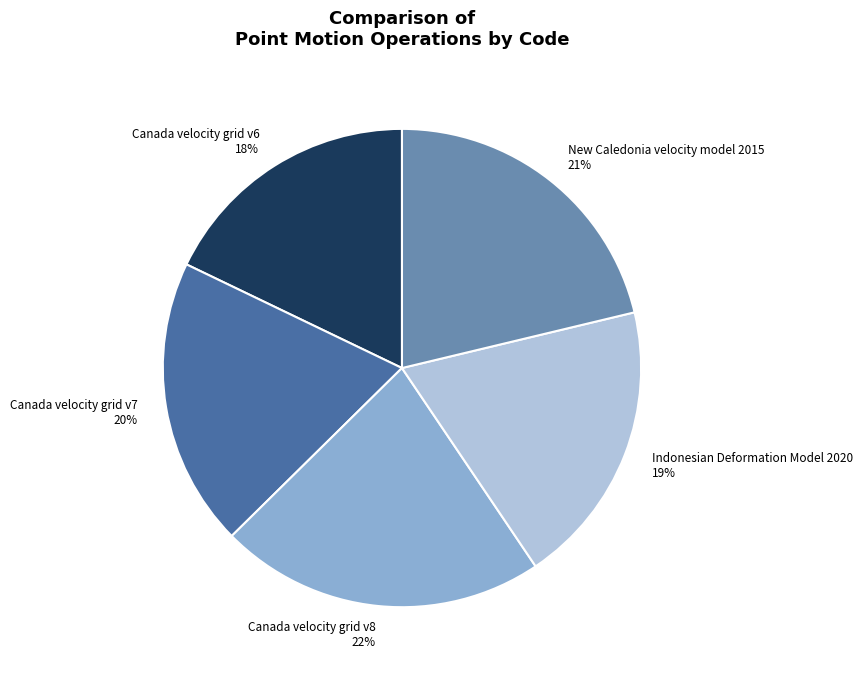

Does New Caledonia velocity model 2015 account for over 50% of the chart?

No